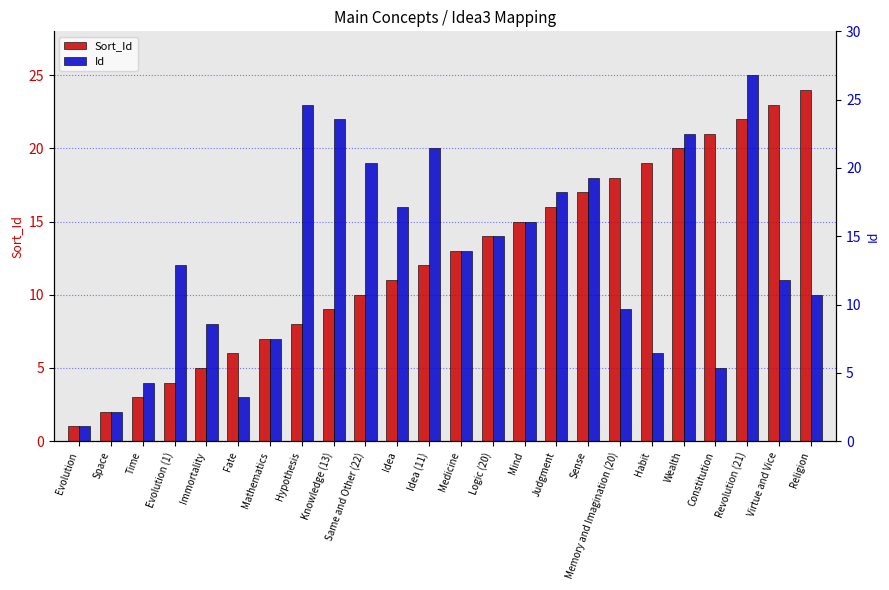

How many bars are there in each group?

2